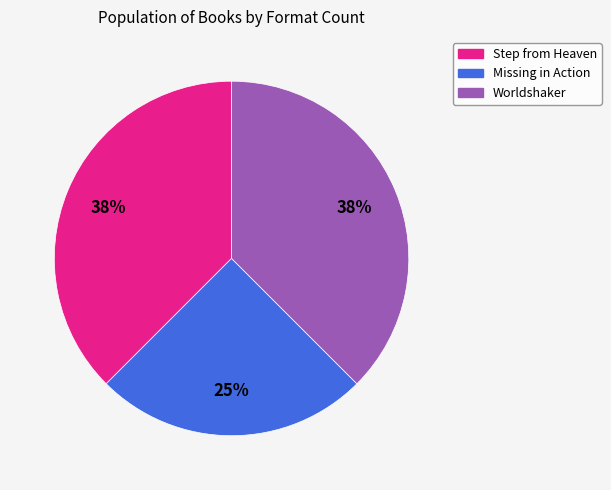

Is the sum of Worldshaker and Missing in Action greater than half?

Yes